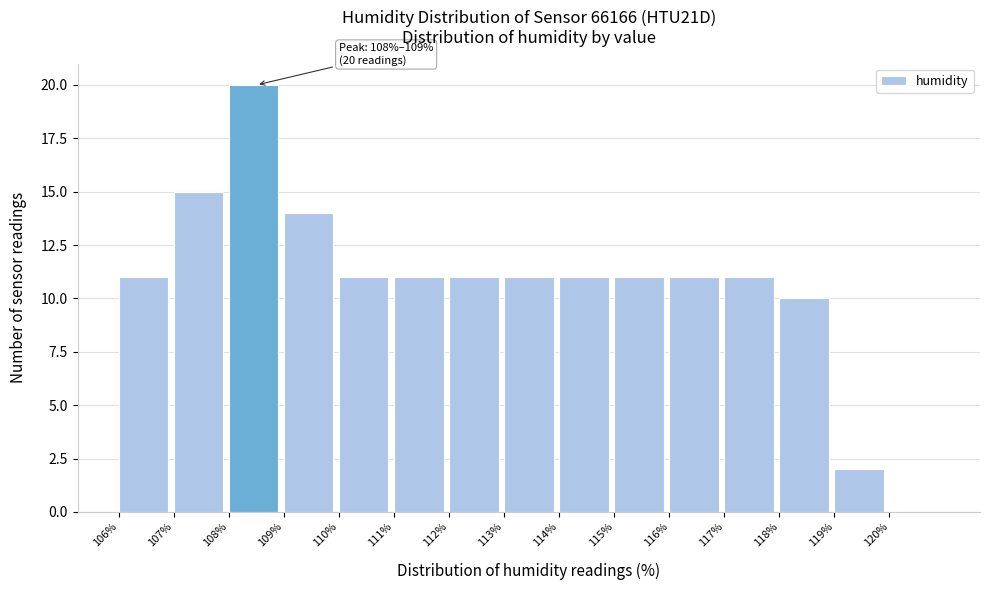

Which range on the x-axis has the tallest bar?

108 to 109